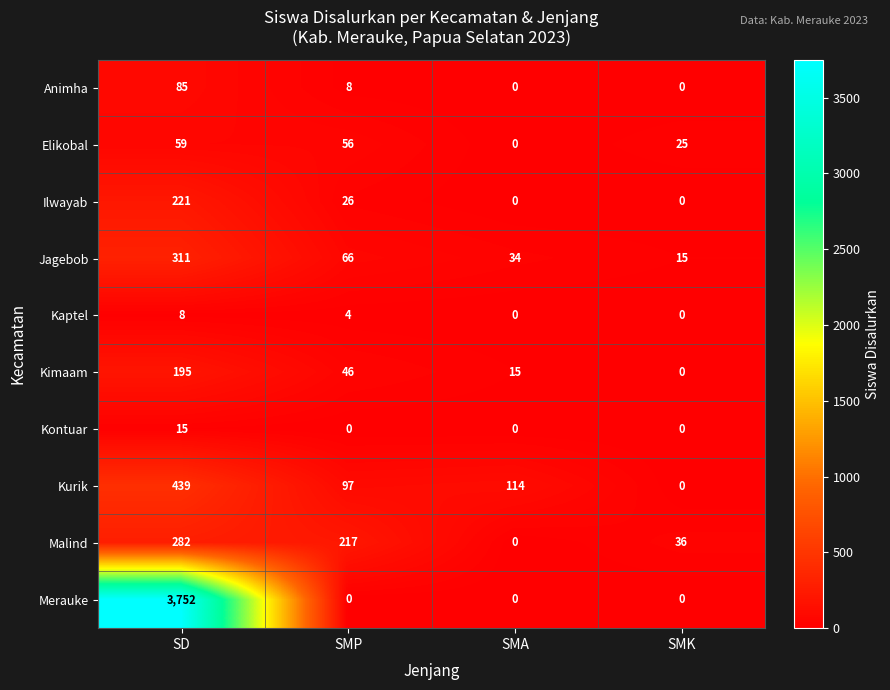

At which category is the sum across all series the highest?

SD